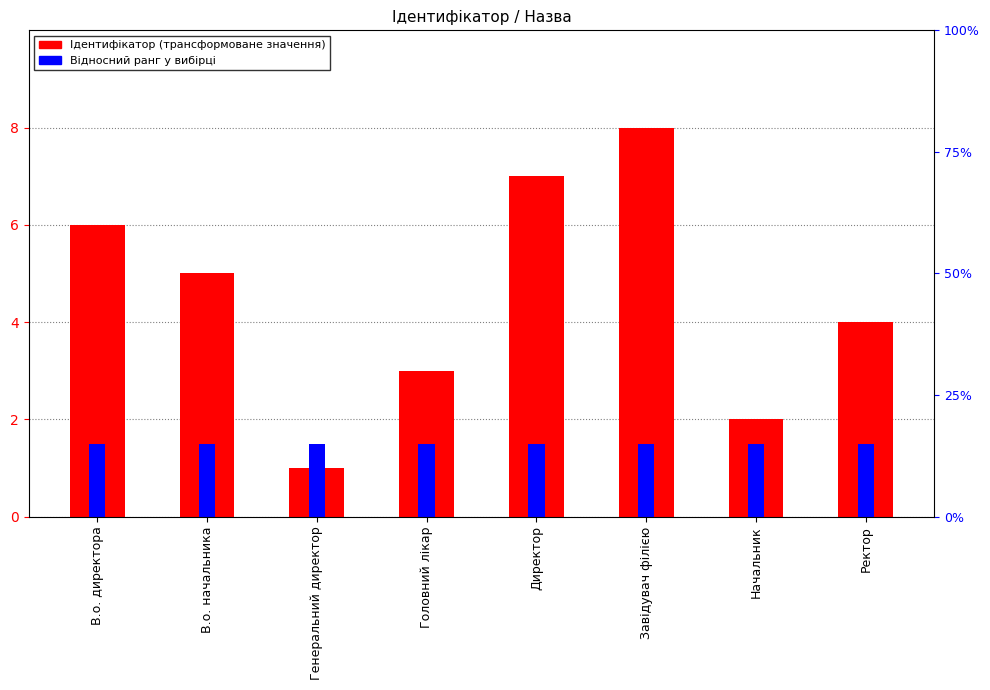

What is the label of the 7th bar from the left?

Начальник